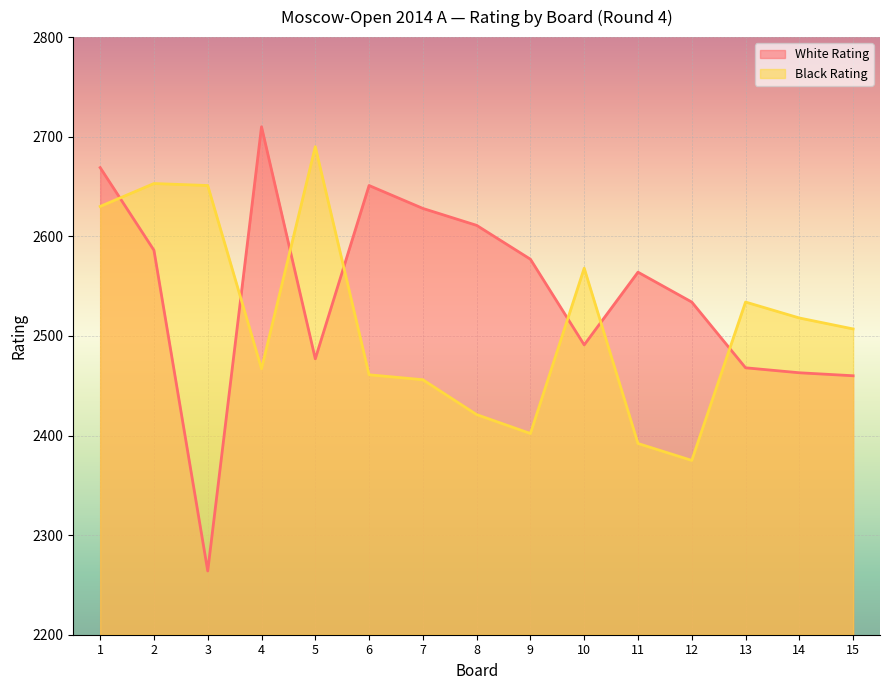

How many interior local valleys does the White Rating series have?

3